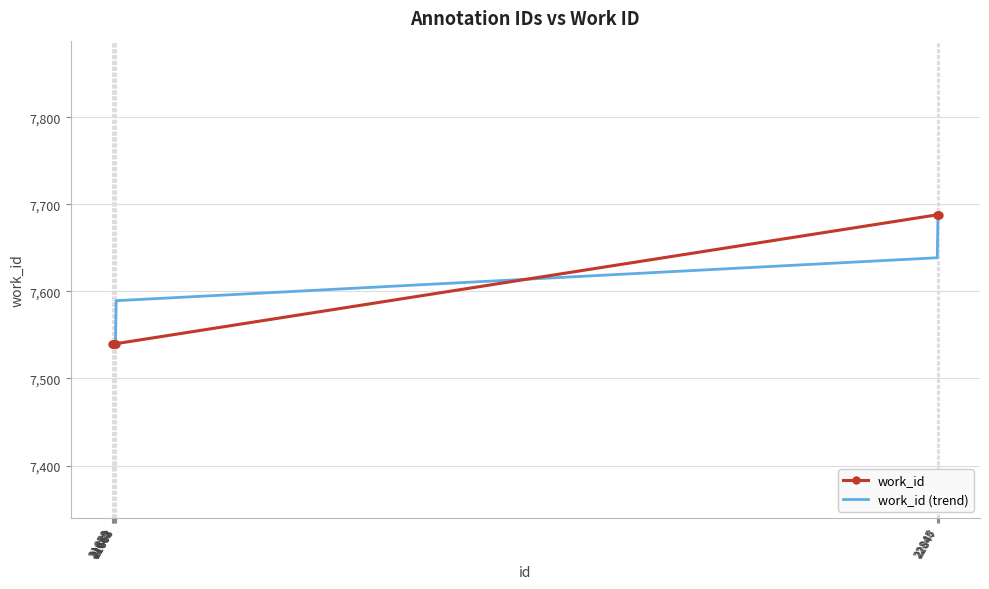

What is the maximum value shown in the chart?

7688.0